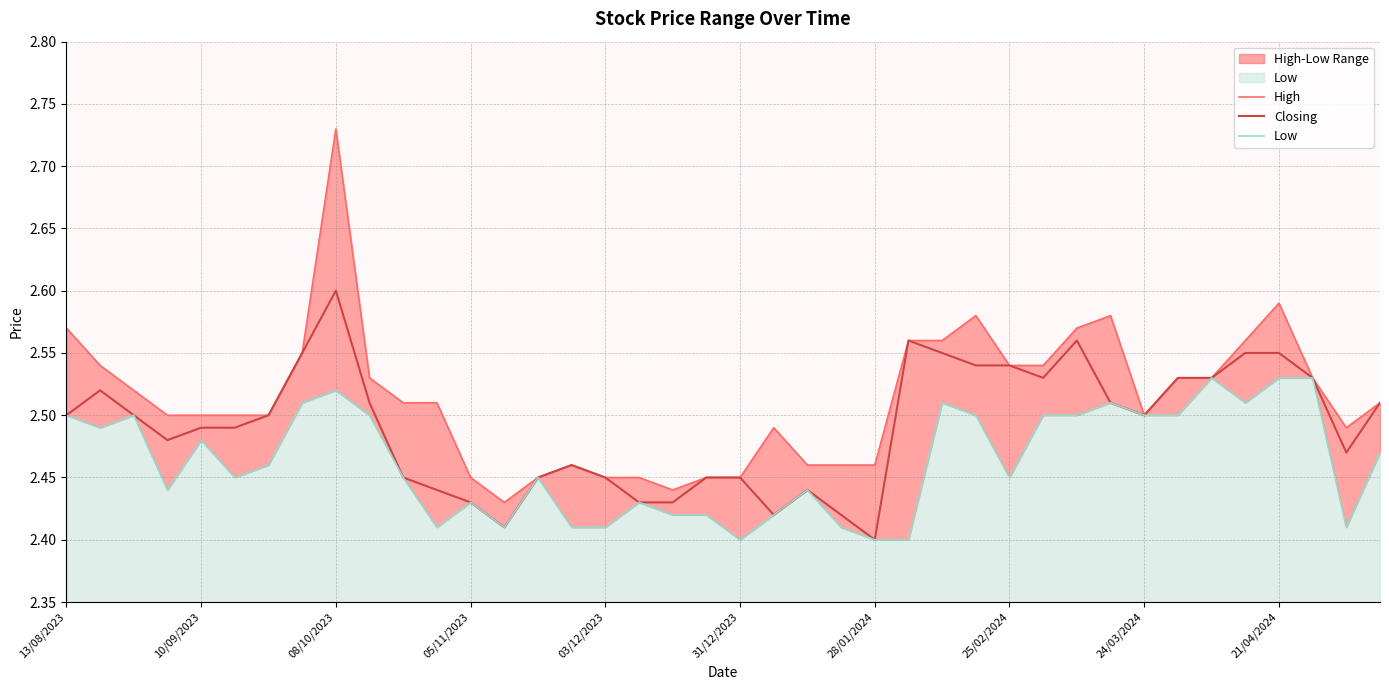

True or false: High has a value of 1.2 at 34.

False